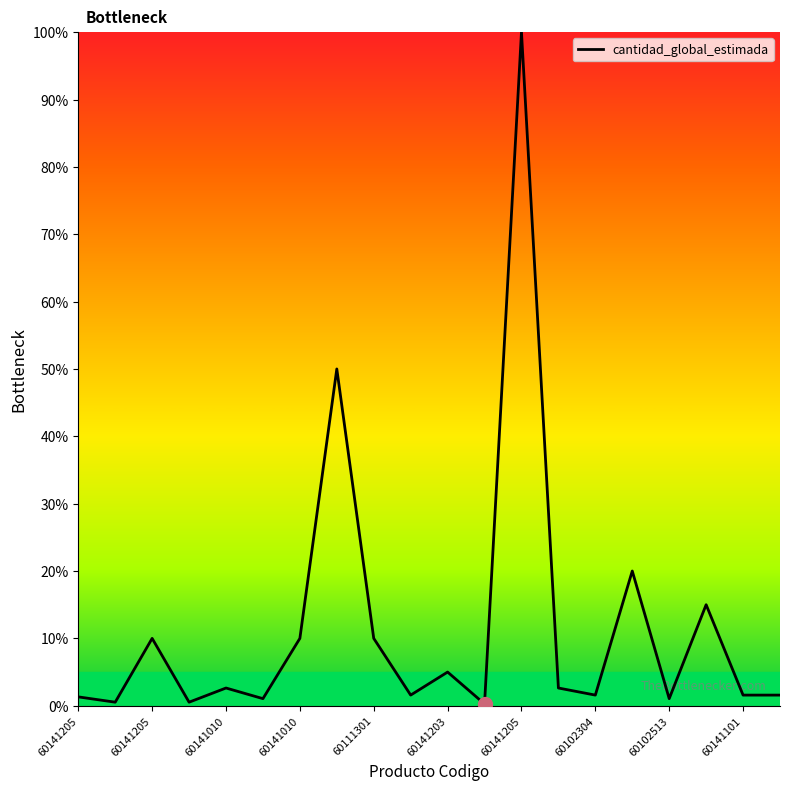

What is the maximum value shown in the chart?

100.0